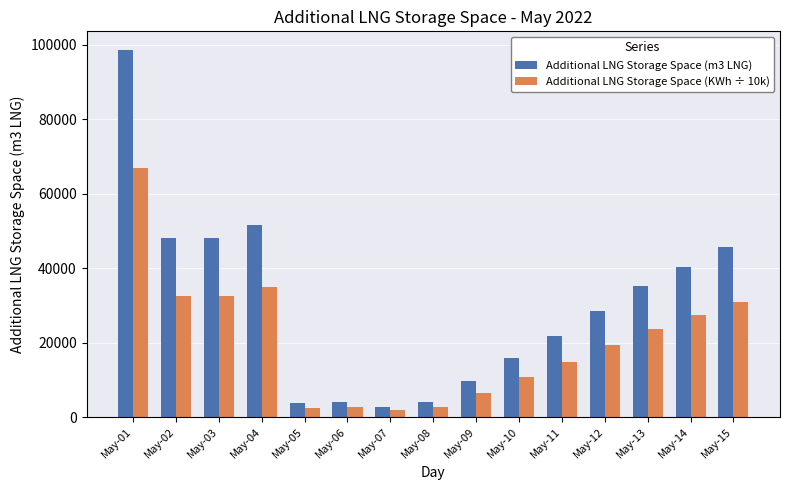

How many distinct data groups are displayed?

2